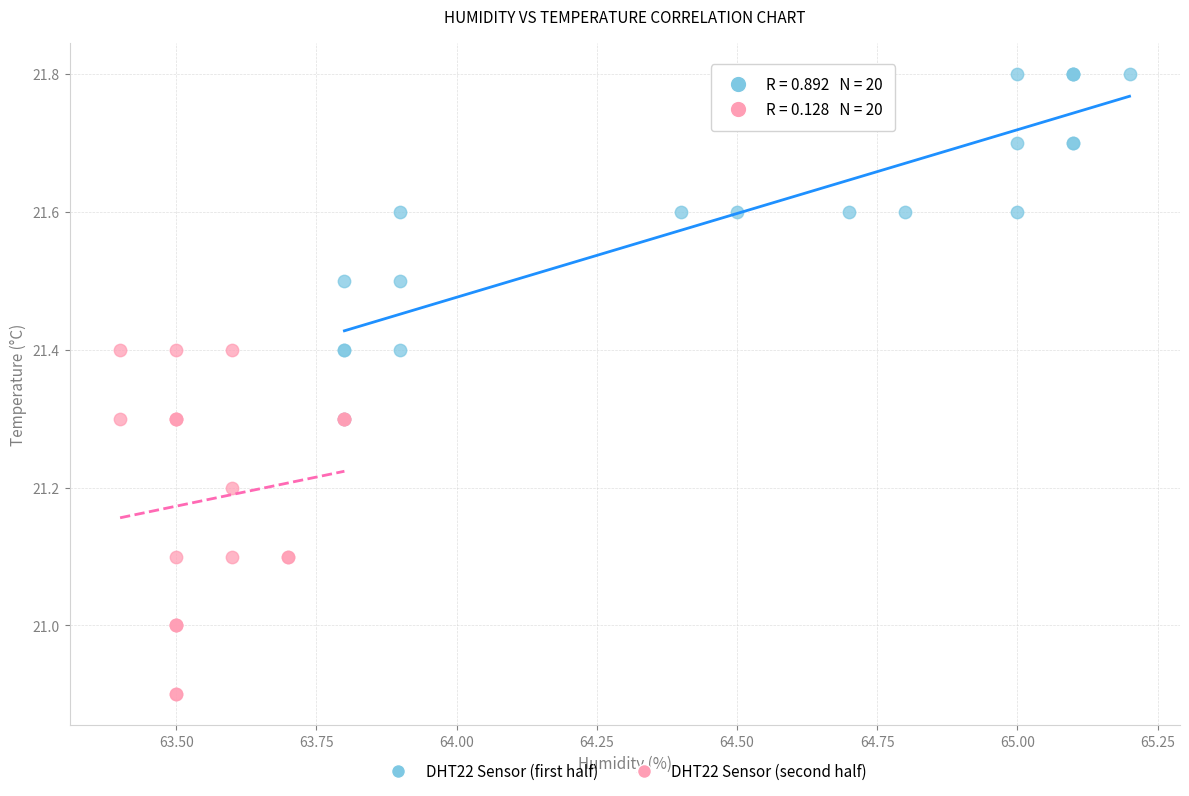

Which series reaches the minimum Y coordinate?

DHT22 Sensor (second half)